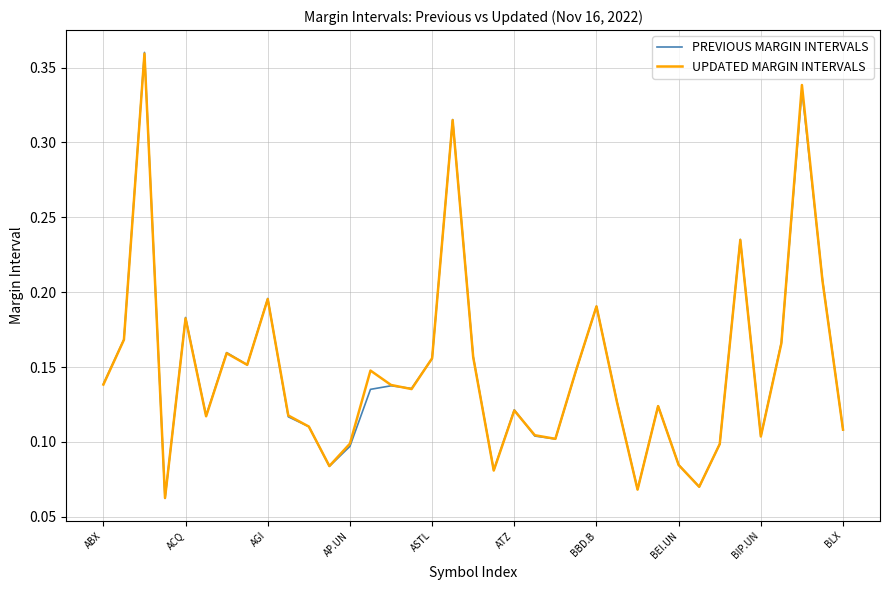

Which series has the widest spread of values?

PREVIOUS MARGIN INTERVALS